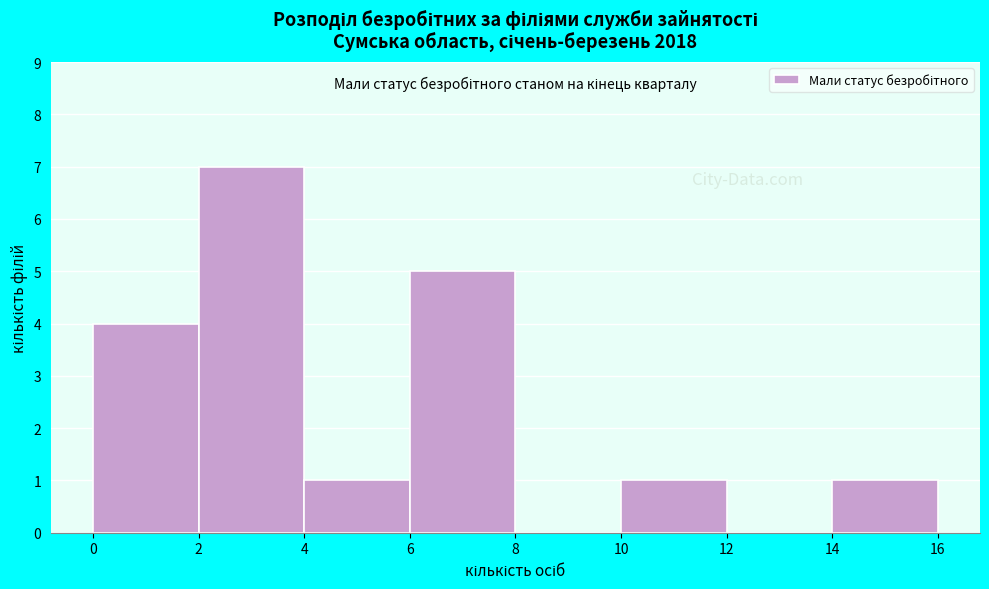

Reading left to right, transcribe this chart: for each bar, give the range it covers on the x-axis and its height. The values are not printed on the chart, so give them approximately, as read against the axis.

0 to 2: 4
2 to 4: 7
4 to 6: 1
6 to 8: 5
8 to 10: 0
10 to 12: 1
12 to 14: 0
14 to 16: 1